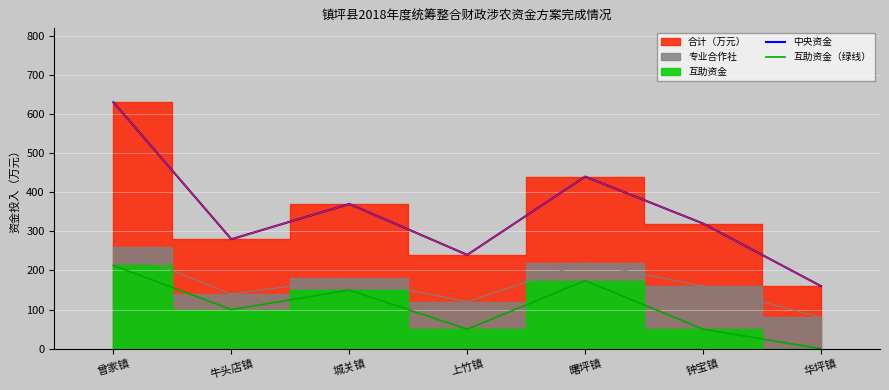

What is the highest value of the 互助资金（绿线） series?

213